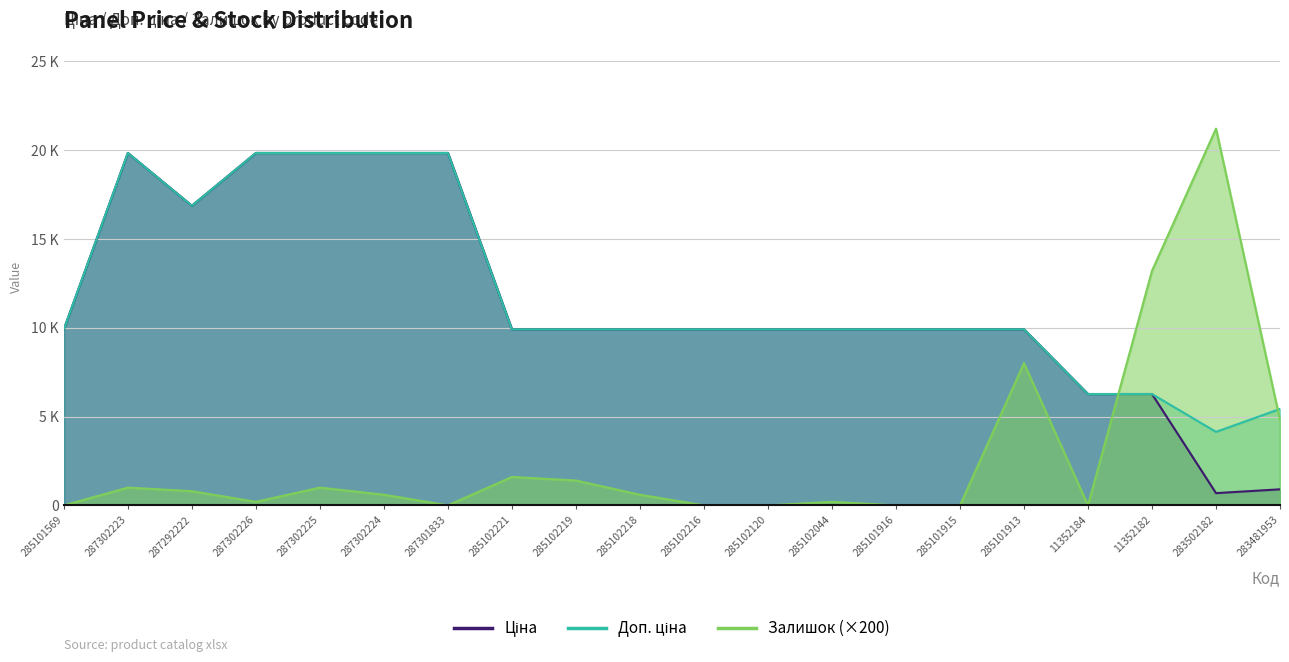

What is the label of the 4th point from the right?

11352184